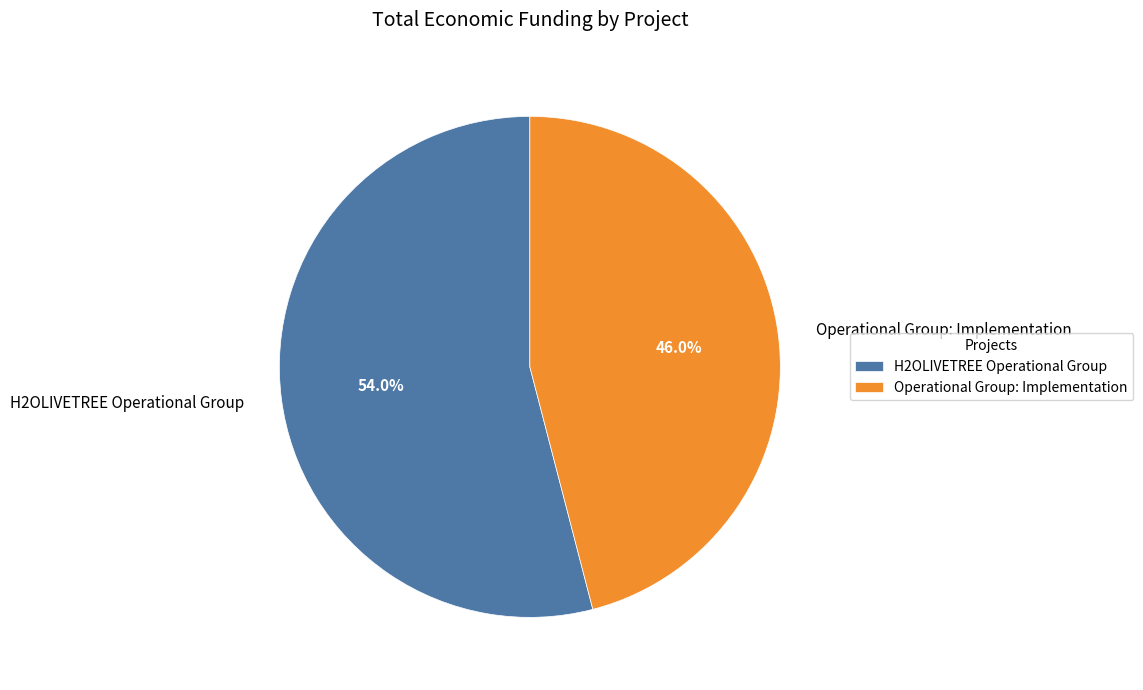

Rank the categories by value from highest to lowest.

H2OLIVETREE Operational Group, Operational Group: Implementation